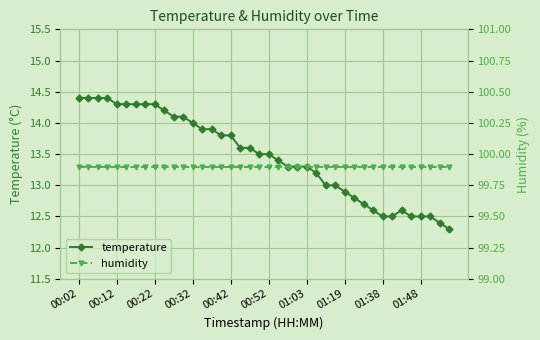

True or false: humidity has more than 1 interior local peaks.

False